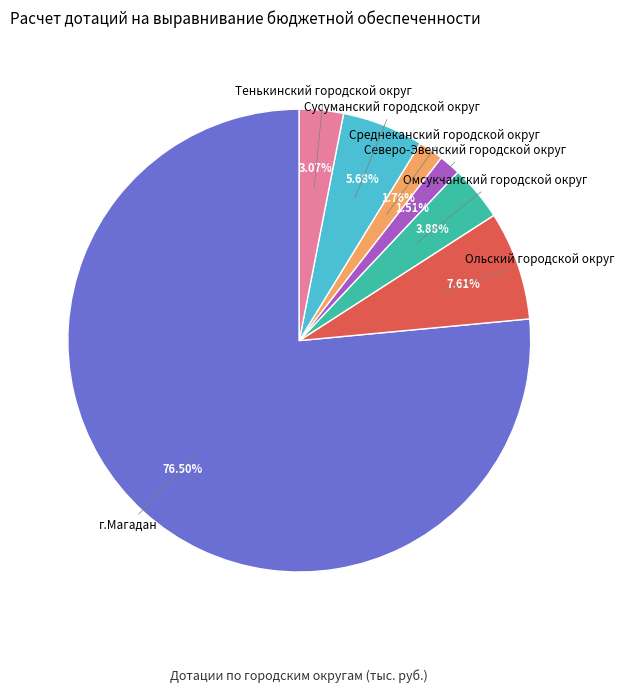

True or false: Тенькинский городской округ accounts for 11% of the total.

False